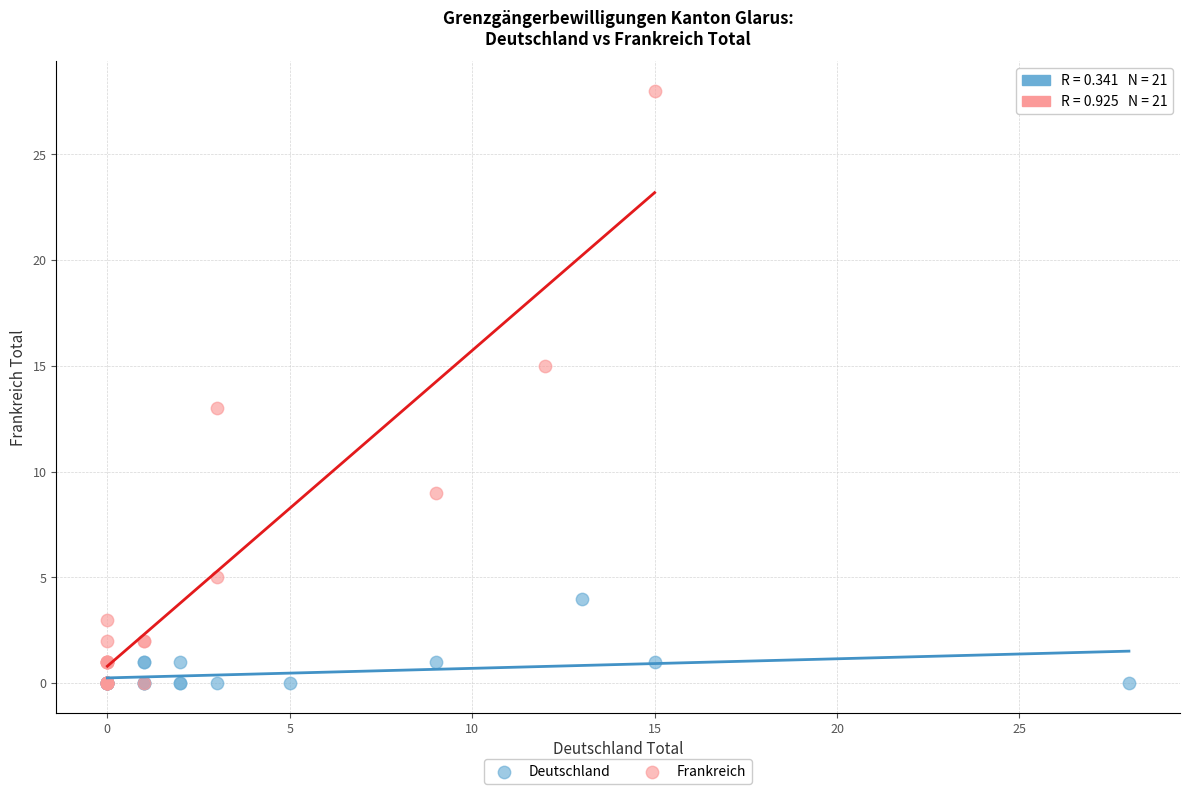

Which series has the largest Y range (max minus min)?

Frankreich